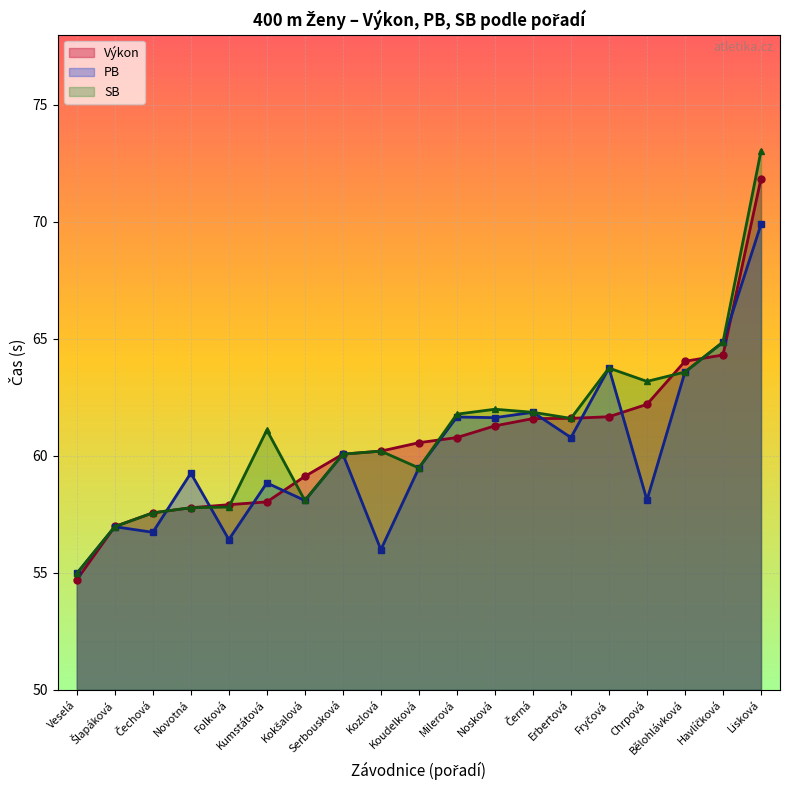

At which category is the sum across all series the highest?

Lisková